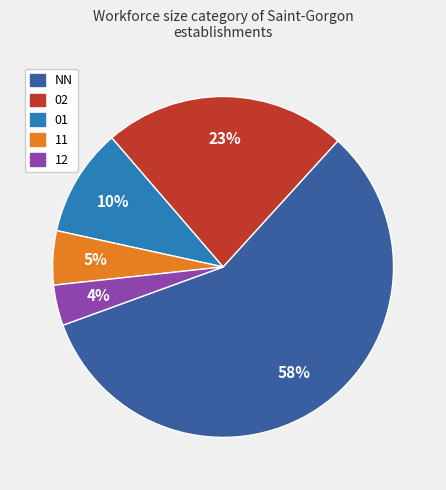

Is there any slice that represents more than half of the pie?

Yes